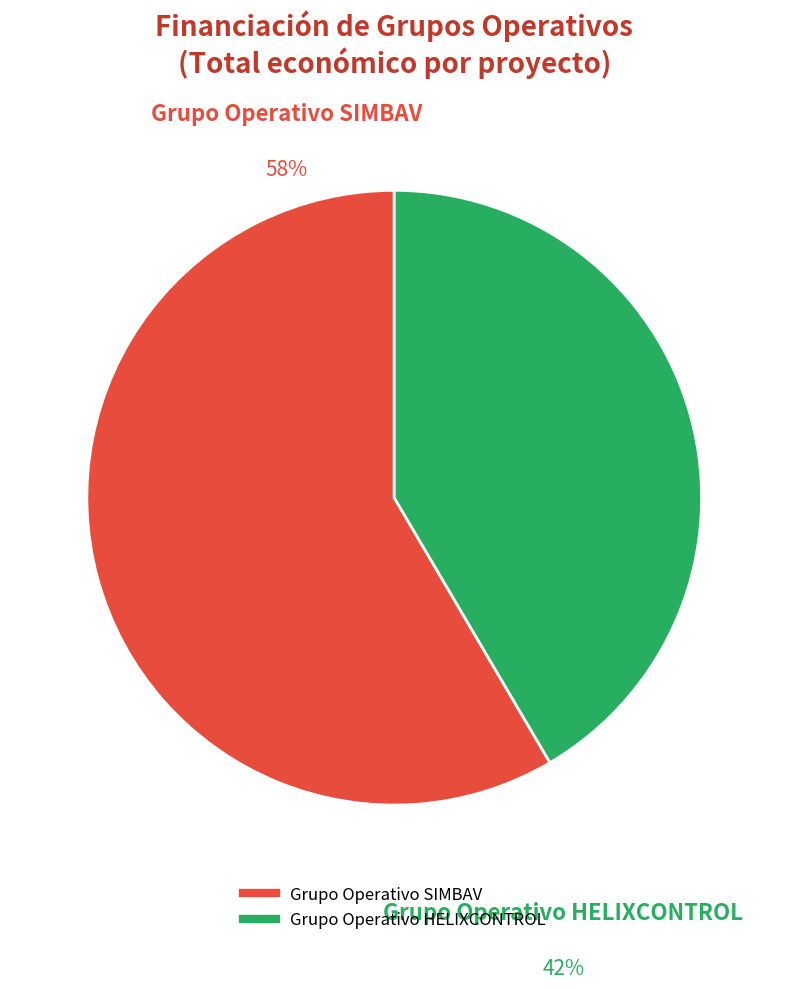

Which category has the biggest portion of the pie?

Grupo Operativo SIMBAV